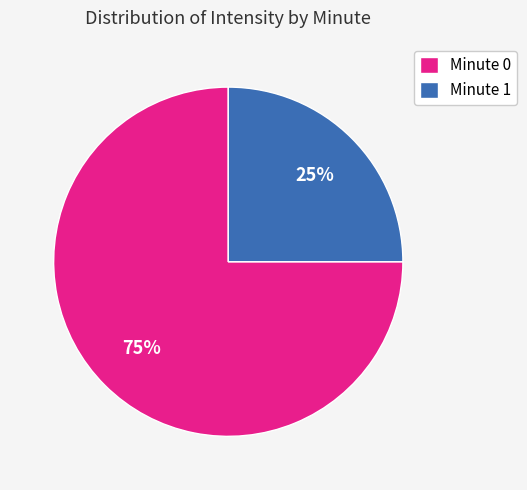

To the nearest percent, what percentage of the pie is Minute 1?

25%